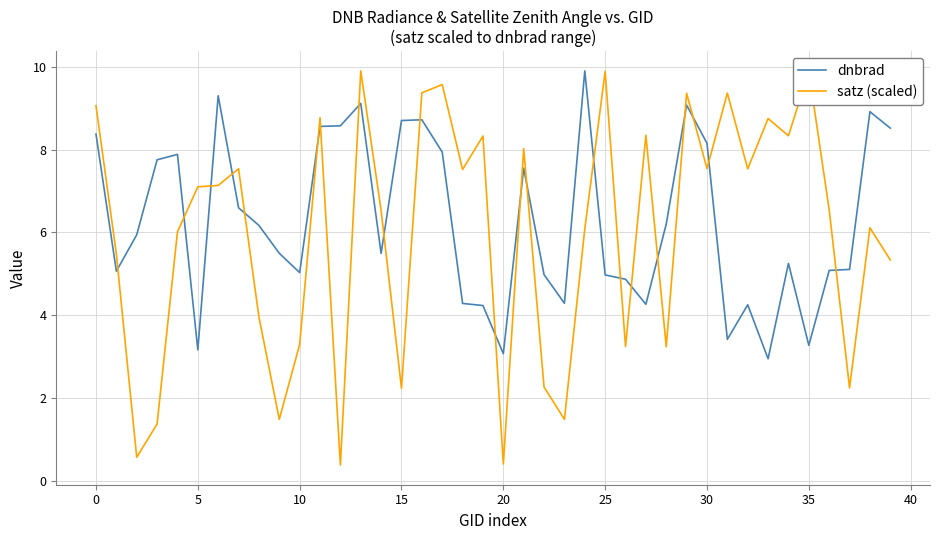

What is the maximum value for satz (scaled)?

9.9